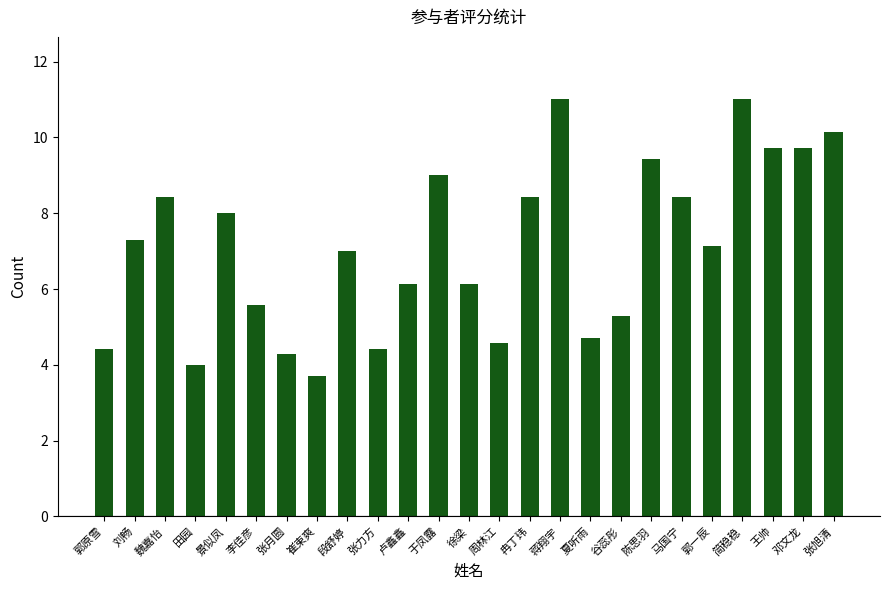

What is the difference between the values at 景似凤 and 张月圆?

3.7